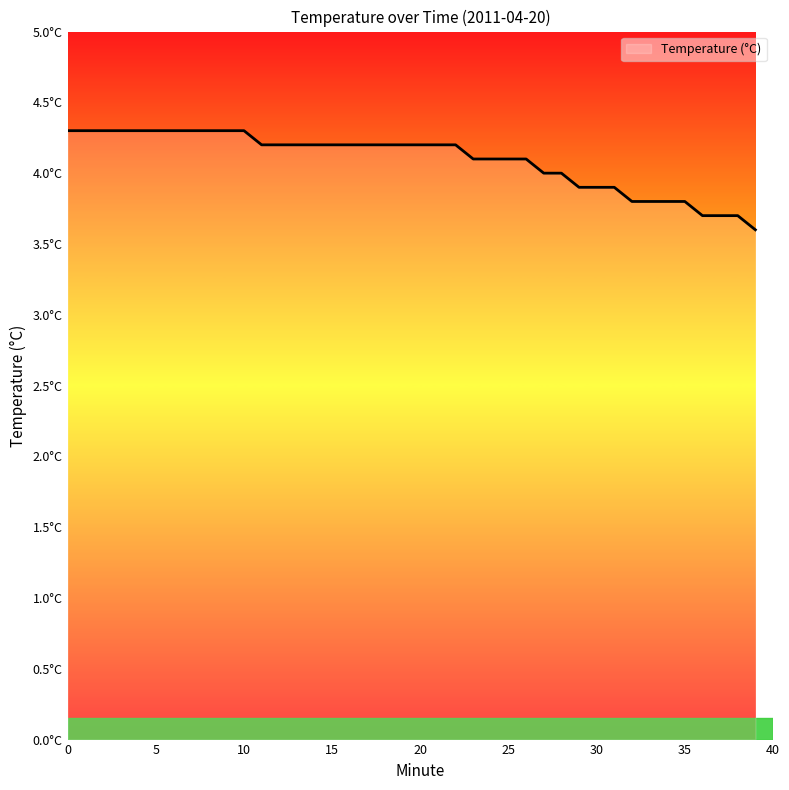

How many data points are above 4?

27